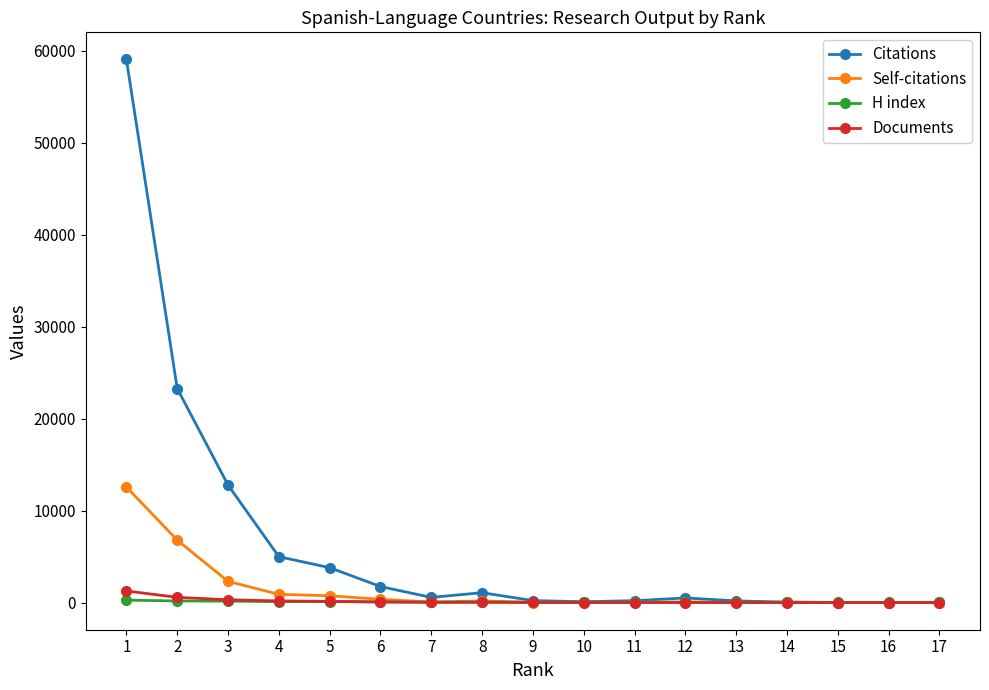

What is the spread (max minus min) of values at 11?

198